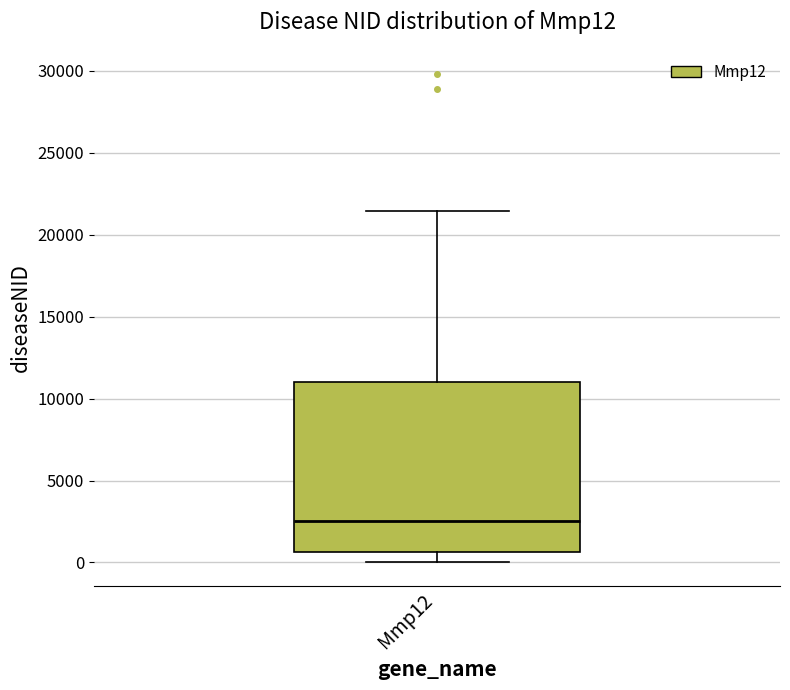

Where is the lower edge of the box for Mmp12 on the y-axis? The values are not printed on the chart, so give them approximately, as read against the axis.

500